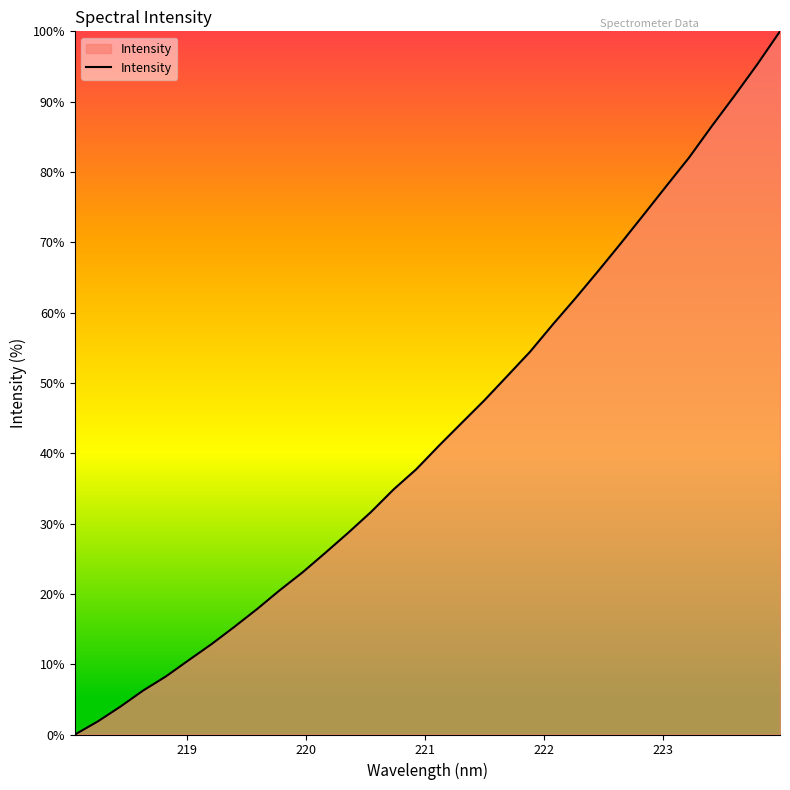

What is the greatest value displayed?

100.0